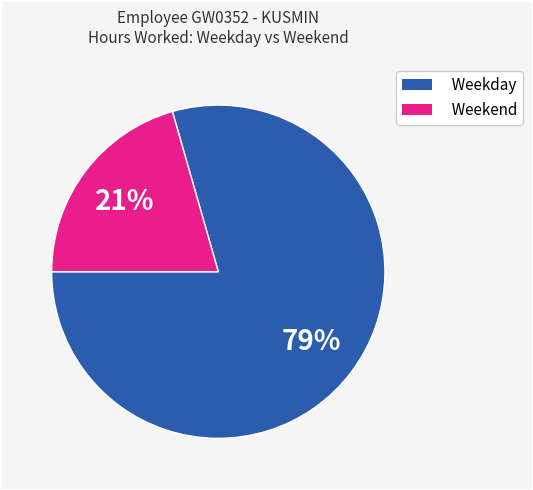

To the nearest percent, what is the average slice percentage?

50%